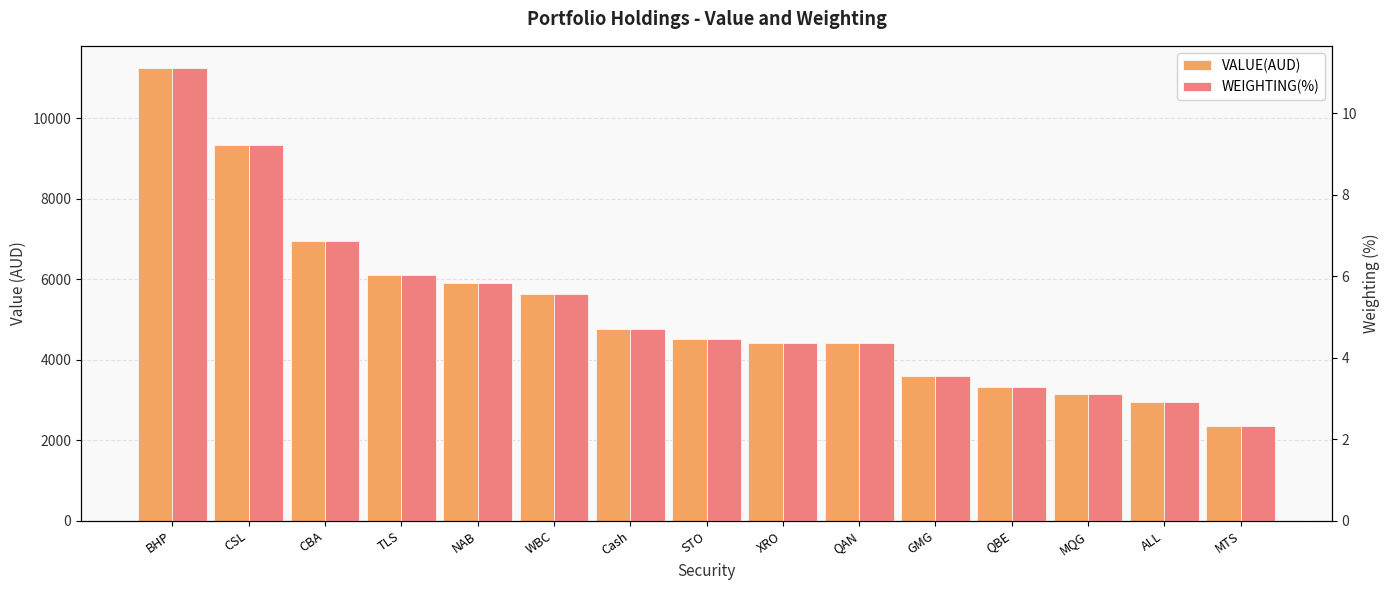

What is the sum of the WEIGHTING(%) values at CSL and QBE?

12.5